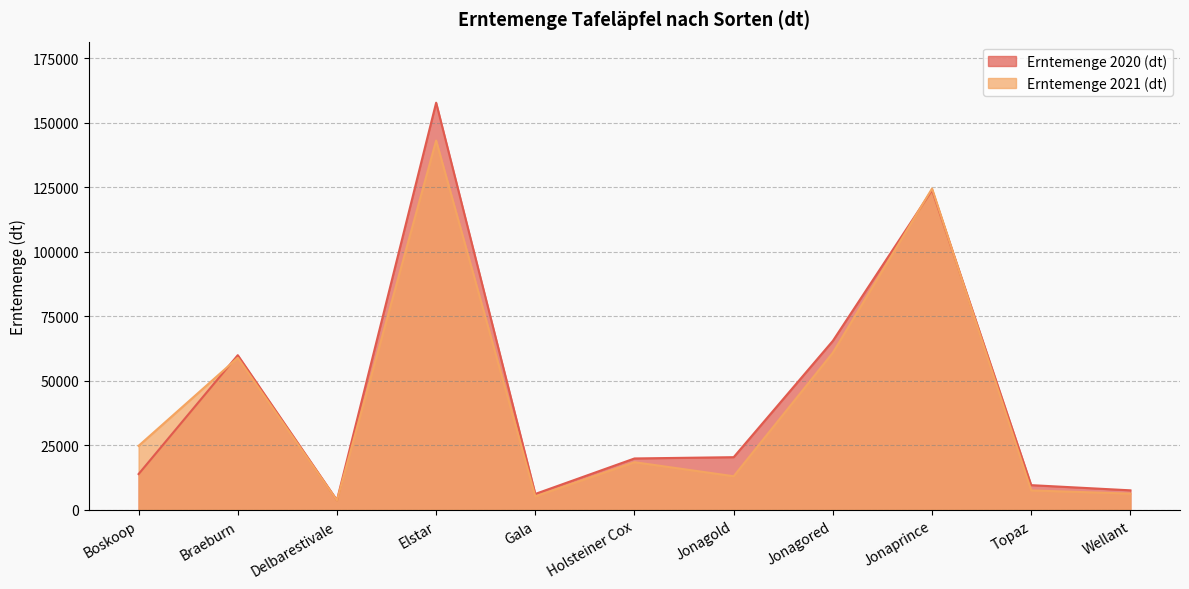

How many lines are shown in the chart?

2